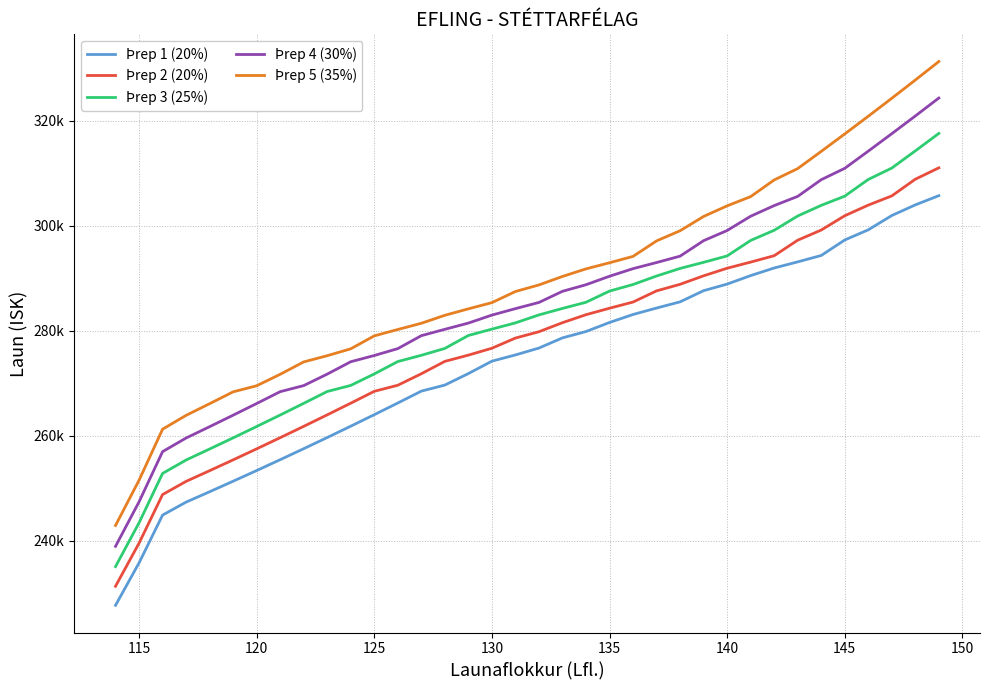

Does the chart display data point markers on the line(s)?

No